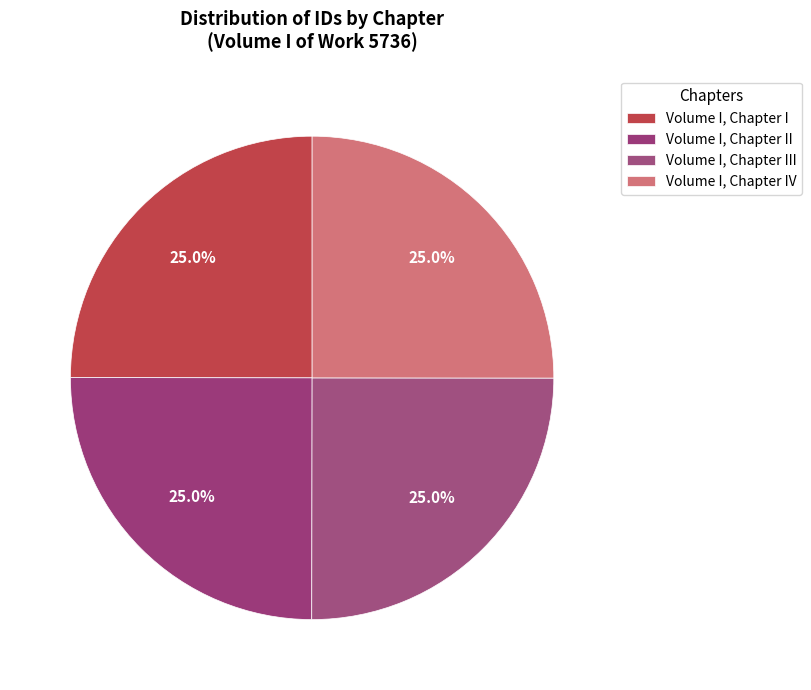

Is Volume I, Chapter III the majority of the pie?

No